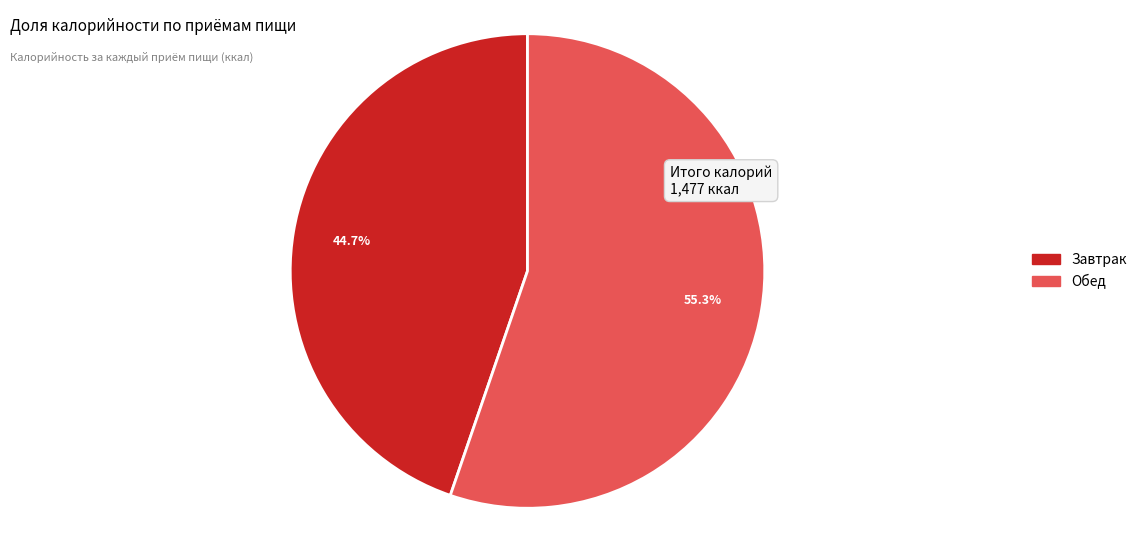

Is it true that Завтрак is 45% of the pie?

True